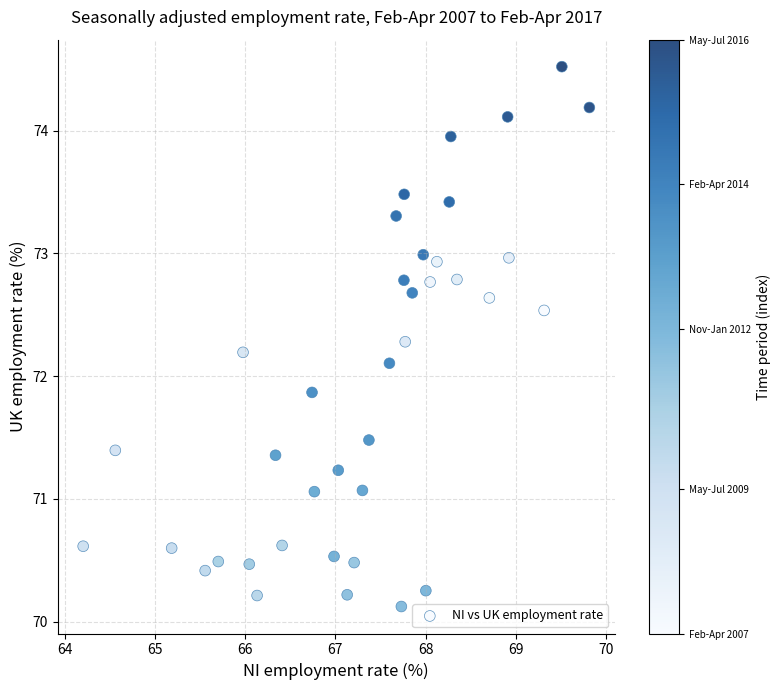

What is the range of Y values (max minus min)?

4.4